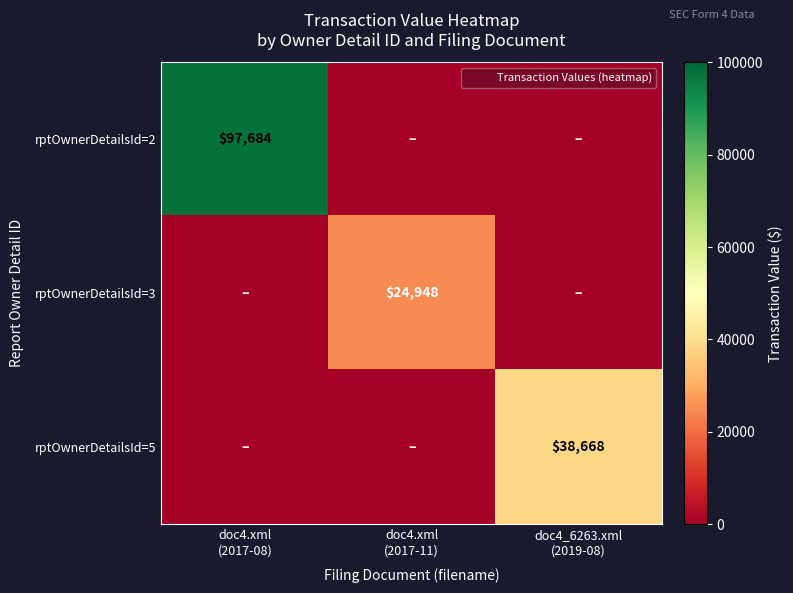

Is it true that rptOwnerDetailsId=5 equals -20312 at doc4.xml (2017-11)?

False